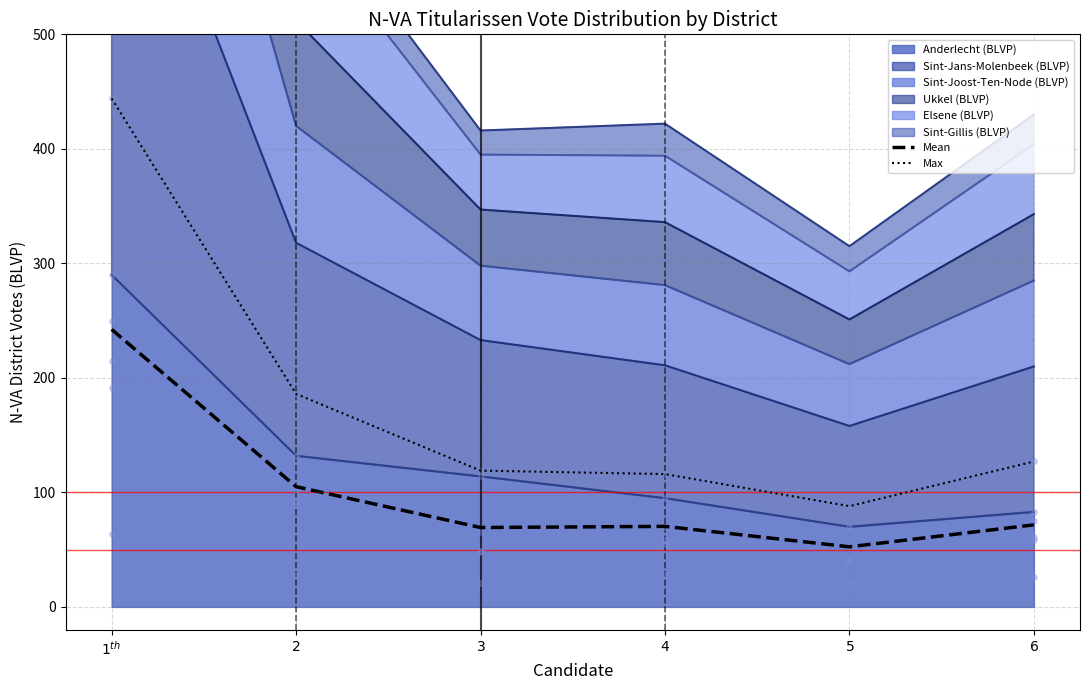

At which category is the sum across all series the highest?

$1^{th}$